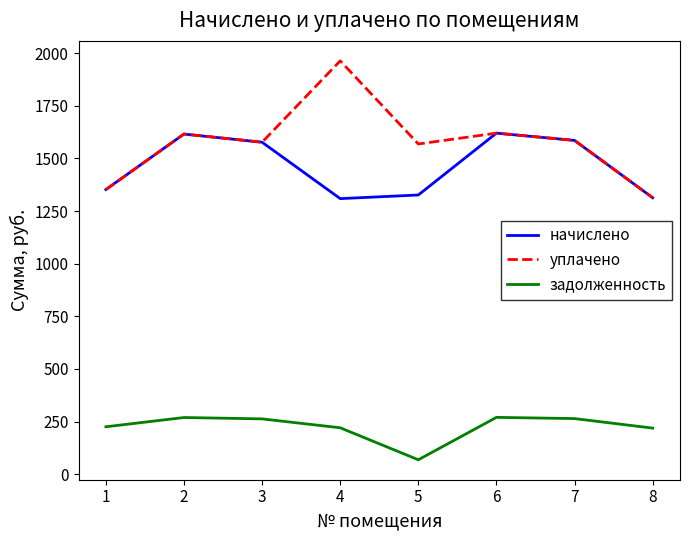

Where does the задолженность series first go above 262?

2